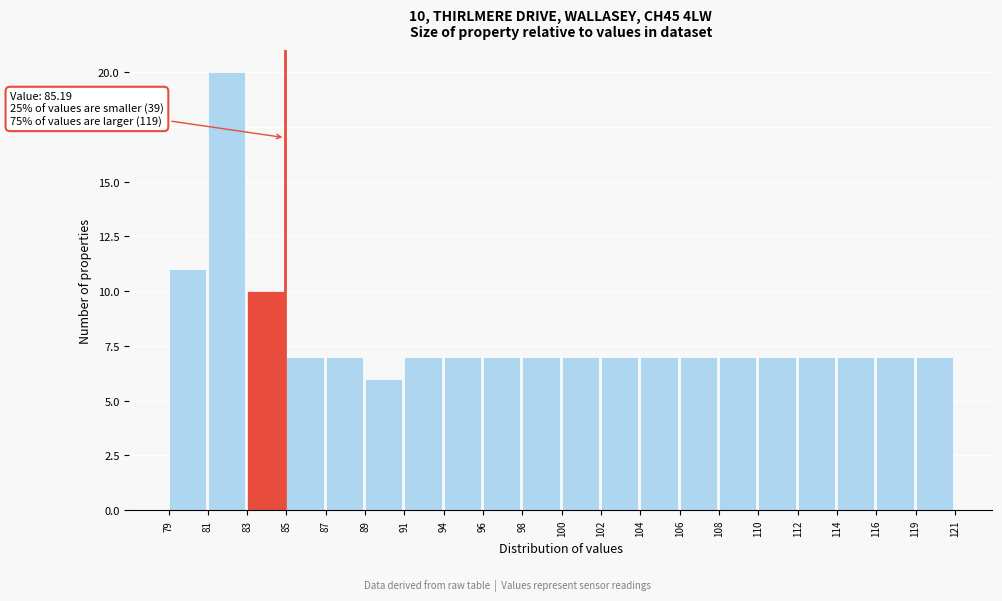

Reading right to left, transcribe all the data shown in this chart.

119=7	116=7	114=7	112=7	110=7	108=7	106=7	104=7	102=7	100=7	98=7	96=7	94=7	91=7	89=6	87=7	85=7	83=10	81=20	79=11